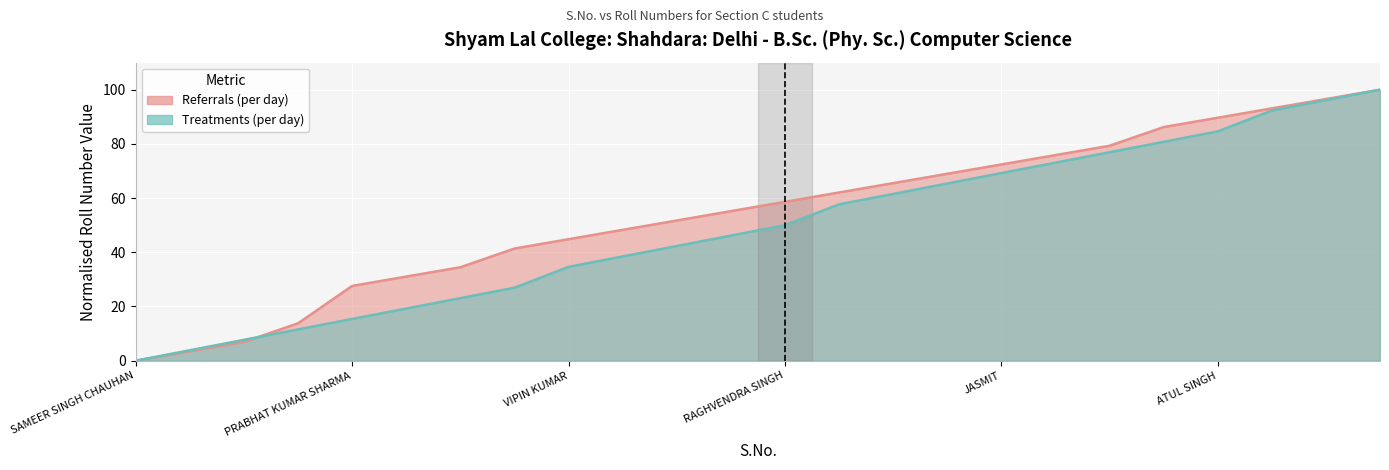

At which label does Referrals (per day) first exceed 50?

NAVEEN KUMAR